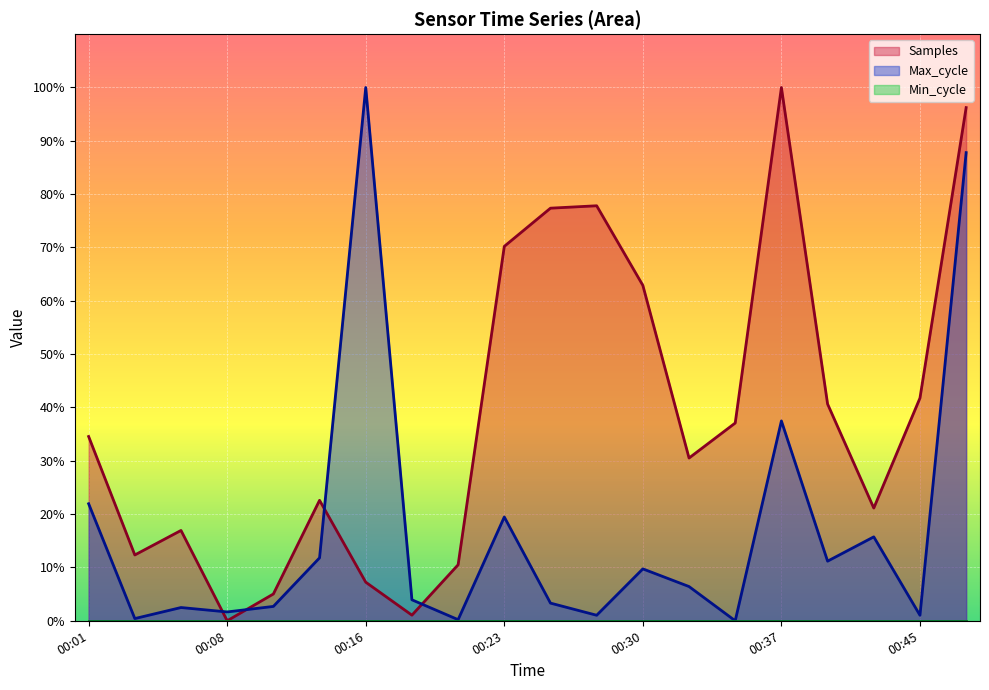

Is it true that Samples equals 7.2 at 00:16?

True